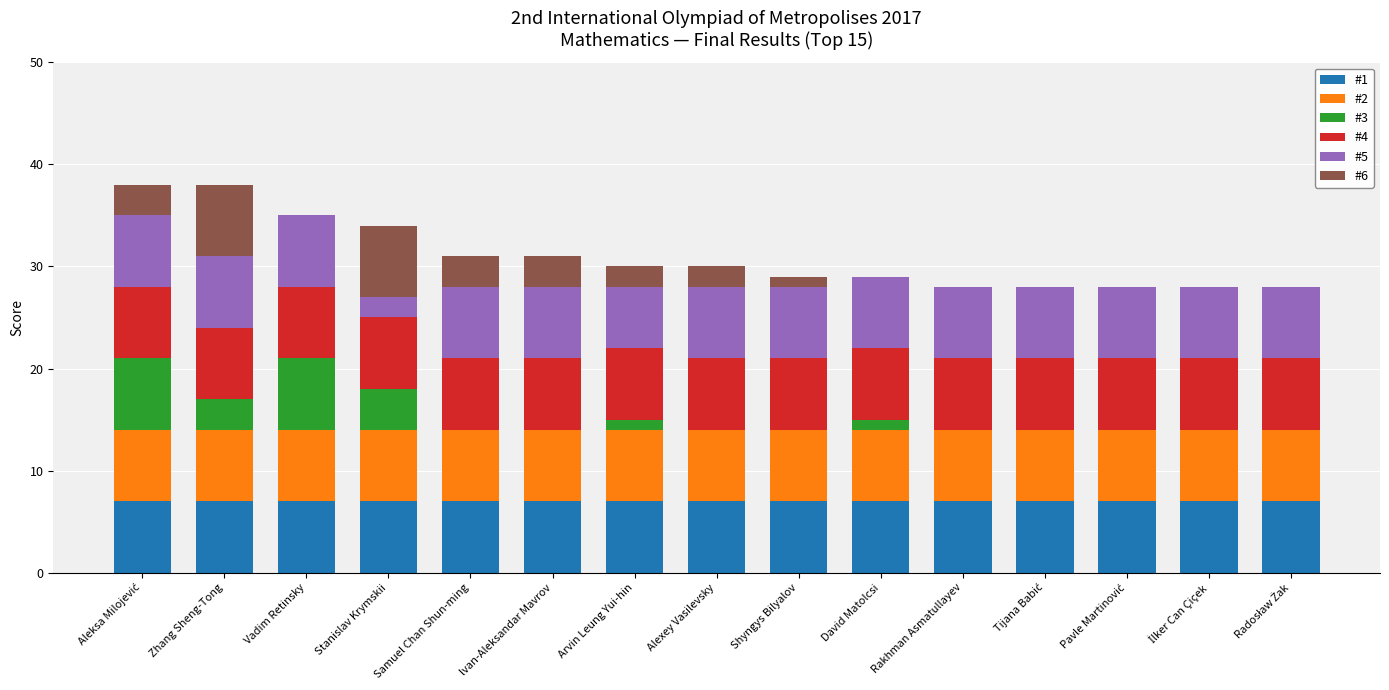

The #1 series shows 11 at Shyngys Bilyalov. True or false?

False